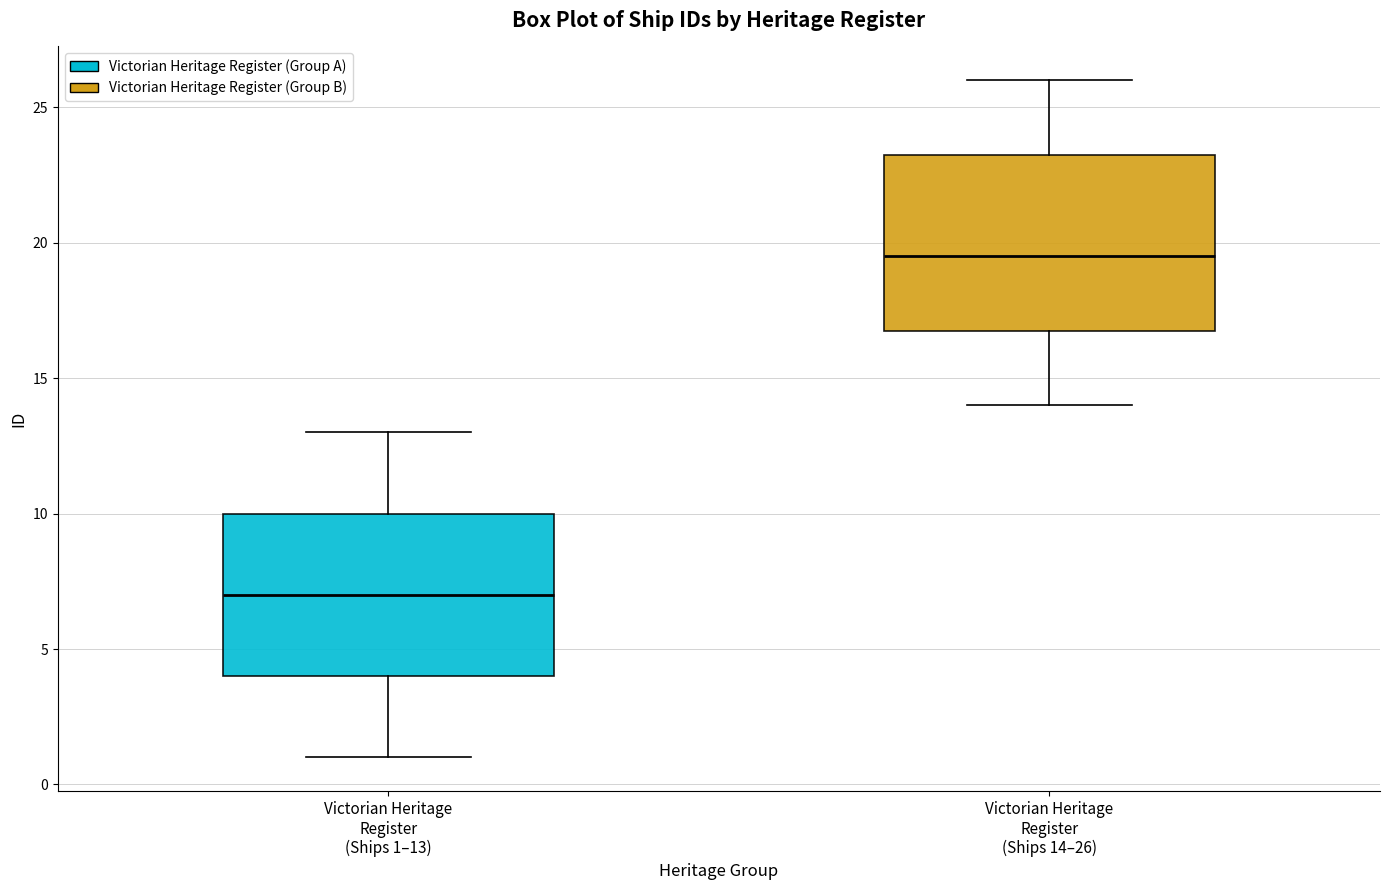

Which box has the highest median line?

Victorian Heritage Register (Ships 14–26)